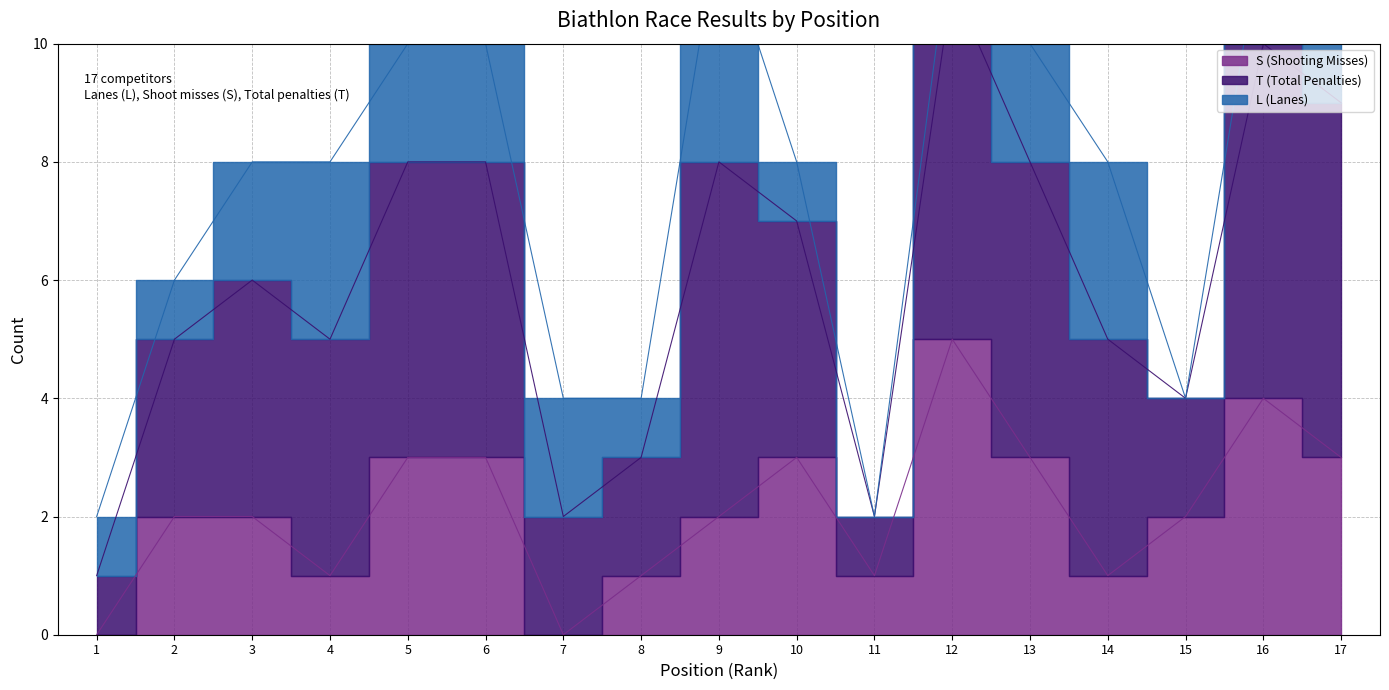

Rank the categories by S (Shooting Misses) value from lowest to highest.

1, 7, 4, 8, 11, 14, 2, 3, 9, 15, 5, 6, 10, 13, 17, 16, 12